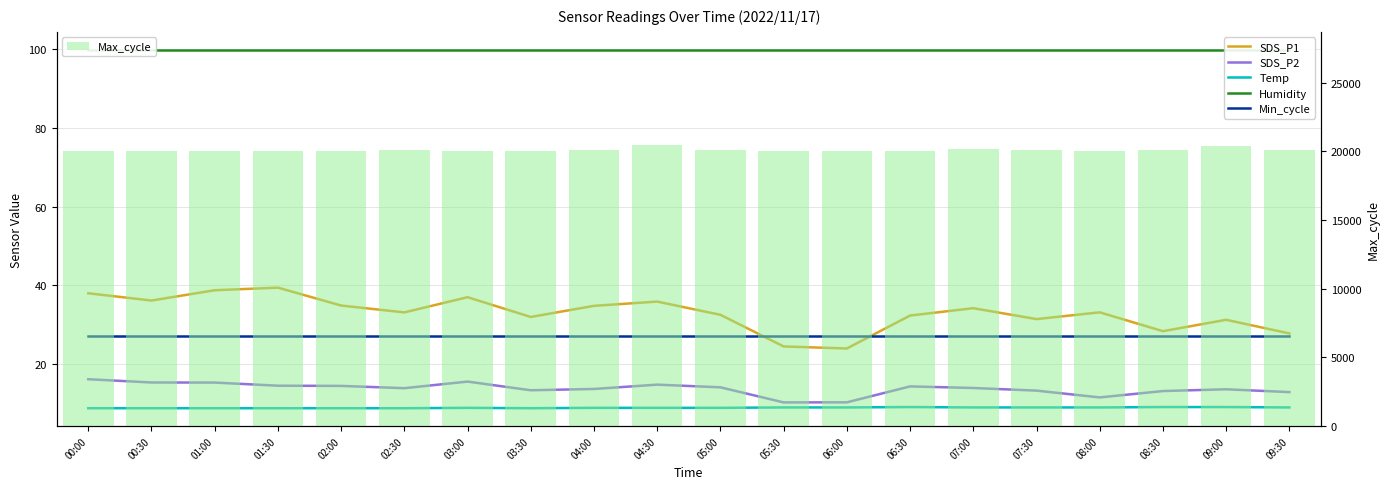

Rank the series by their maximum value, from lowest to highest.

Temp, SDS_P2, Min_cycle, SDS_P1, Humidity, Max_cycle